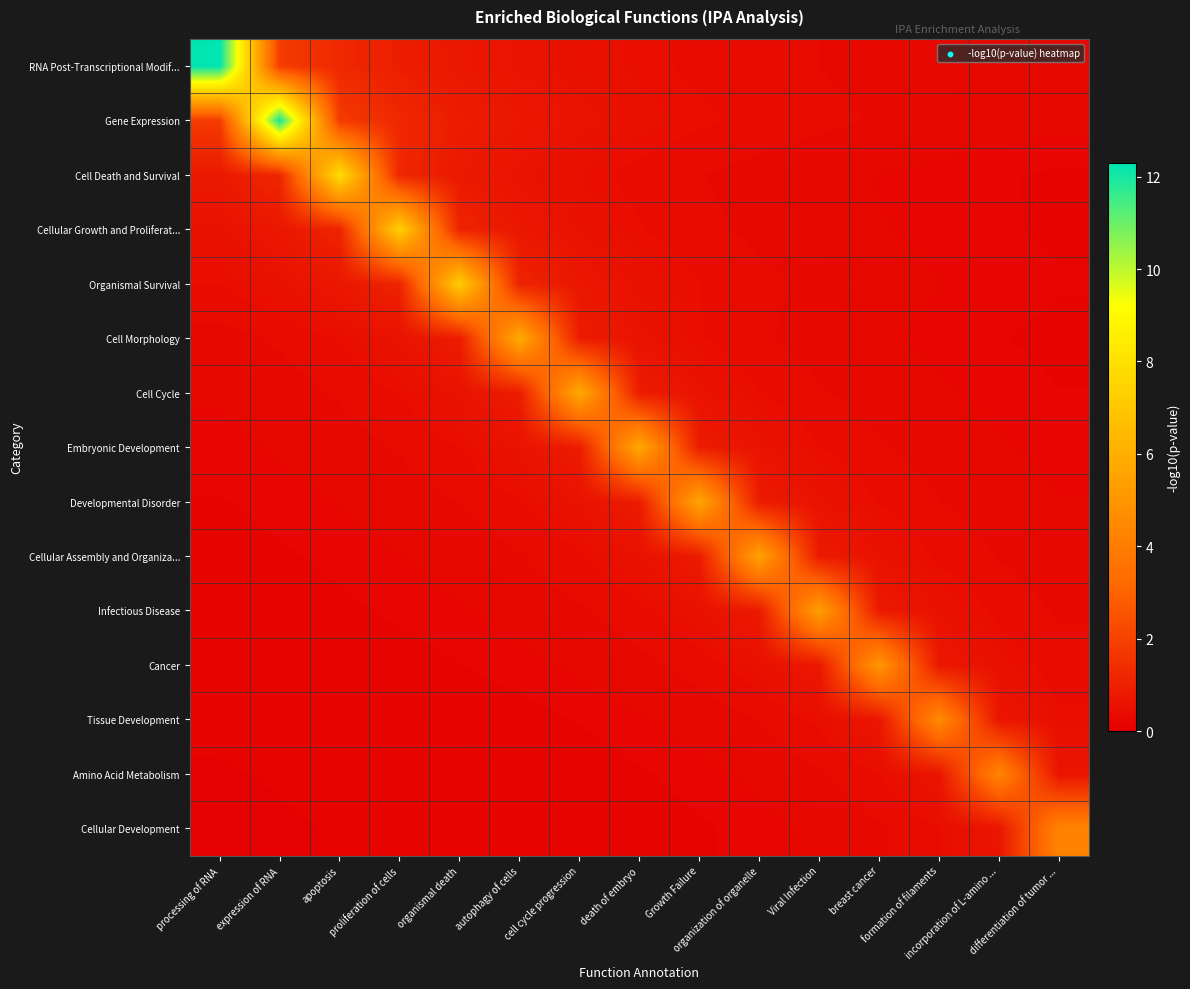

What is the total value across all series at formation of filaments?

9.7